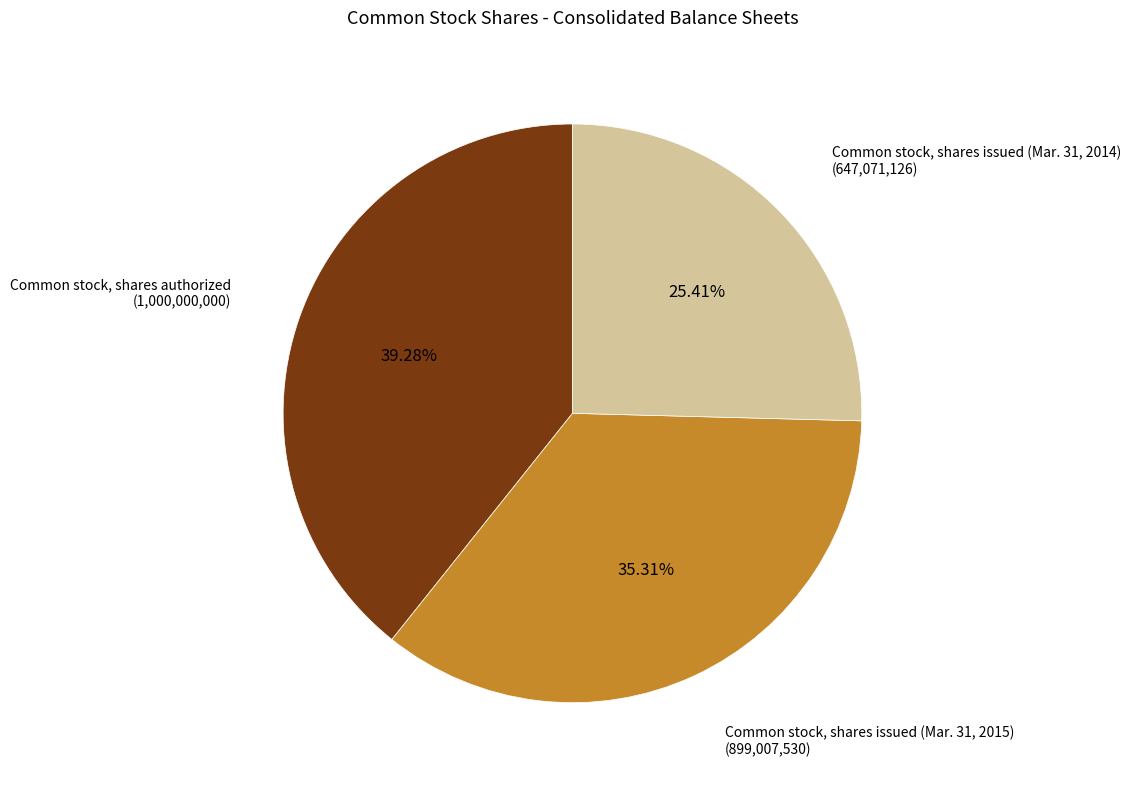

Is there any slice that represents more than half of the pie?

No